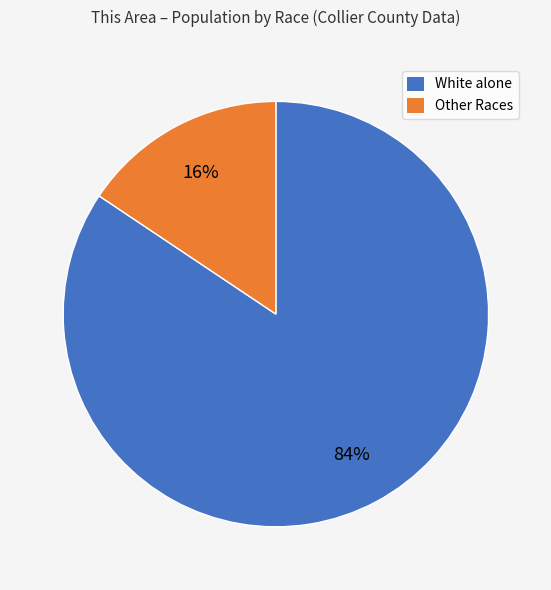

Which slice is the smallest?

Other Races